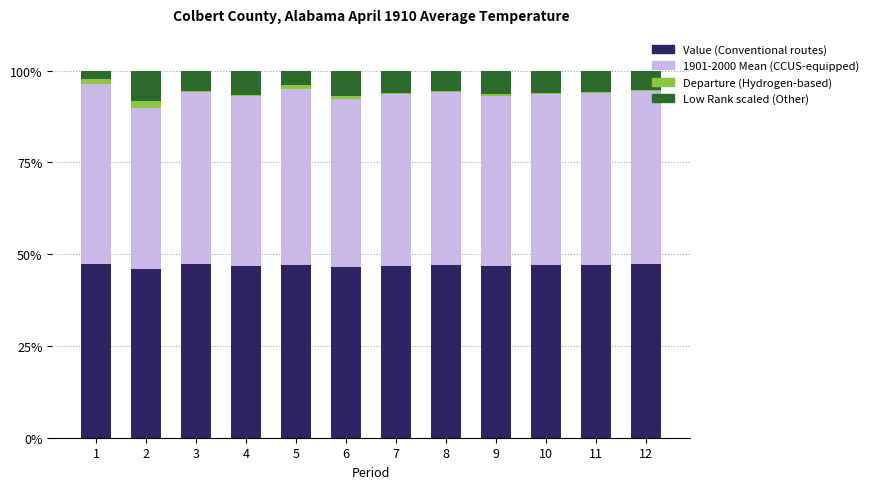

Is it true that Value (Conventional routes) equals 46.7 at 4?

True